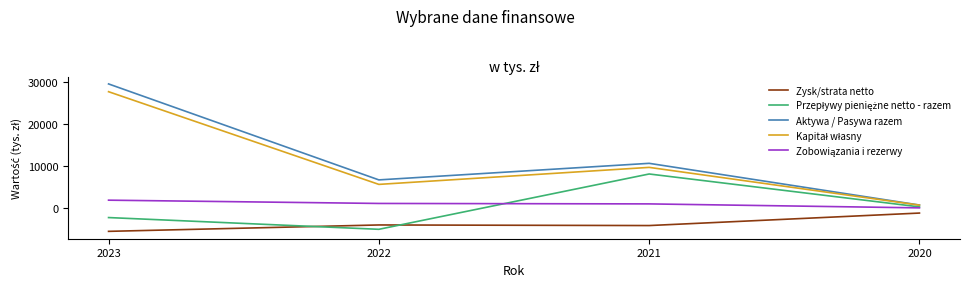

At which label is Aktywa / Pasywa razem closest to 15145?

2021